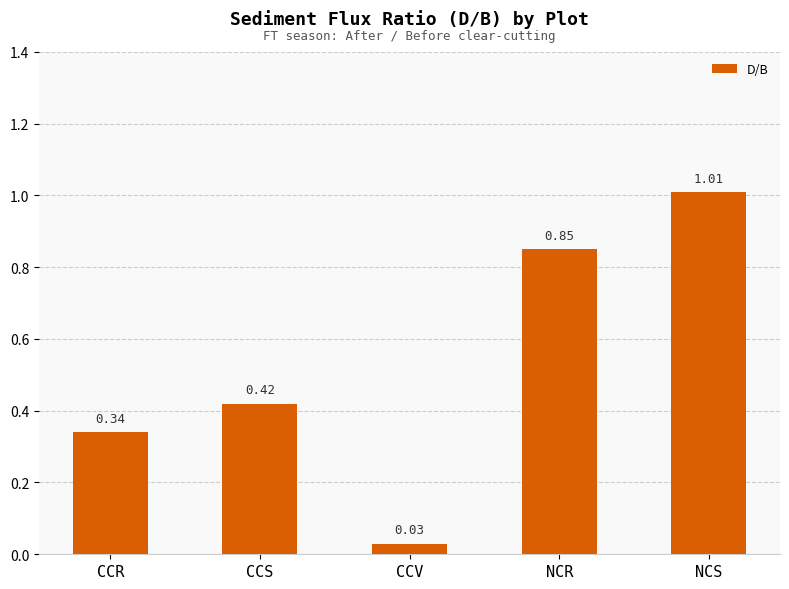

What is the change in value from CCS to NCS?

+0.6